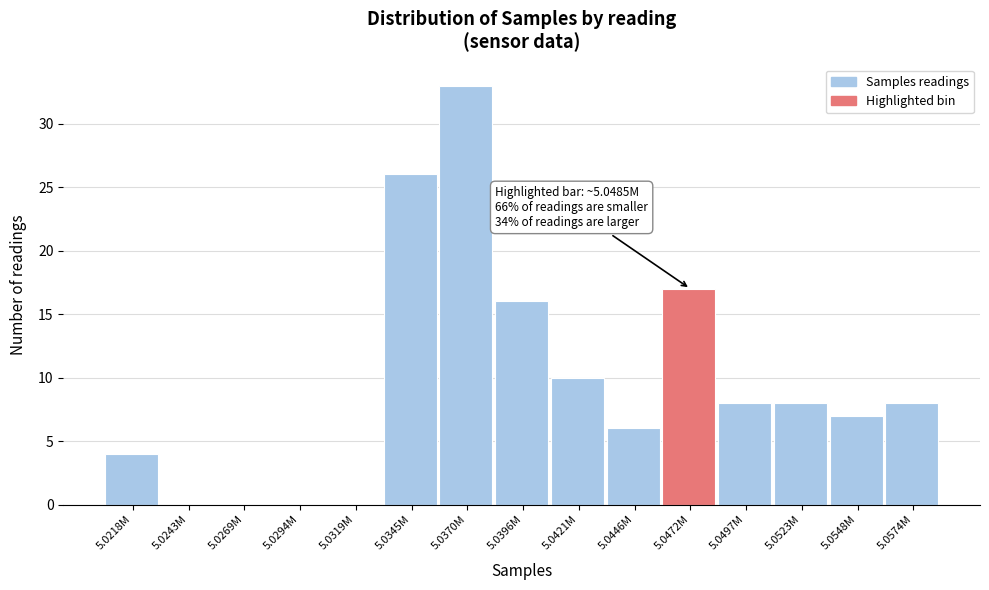

Reading right to left, extract all data points from this chart.

5.0574M=8	5.0548M=7	5.0523M=8	5.0497M=8	5.0472M=17	5.0446M=6	5.0421M=10	5.0396M=16	5.0370M=33	5.0345M=26	5.0319M=0	5.0294M=0	5.0269M=0	5.0243M=0	5.0218M=4